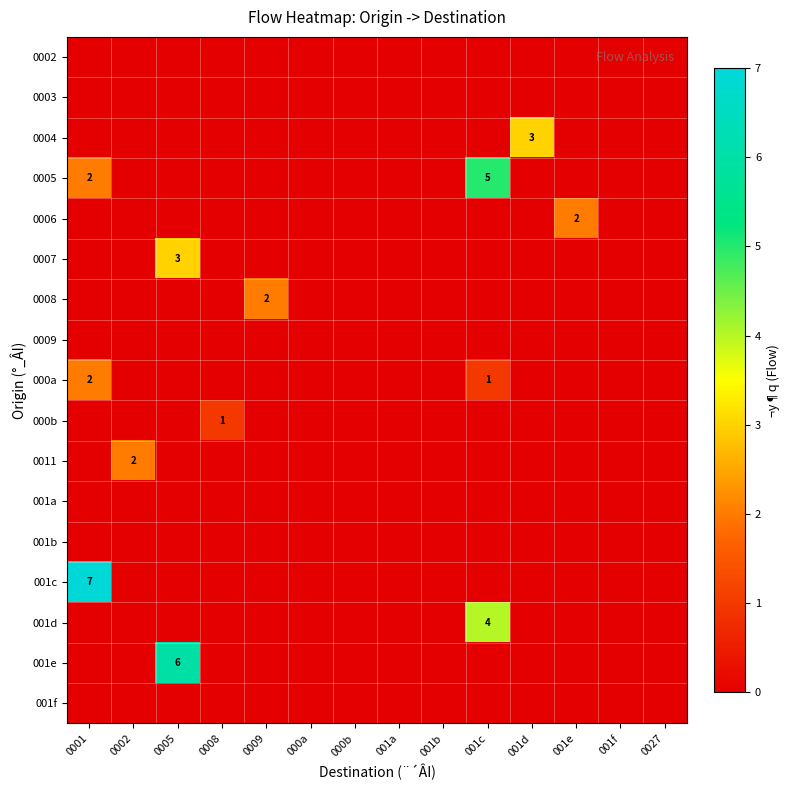

List the labels in order of 0011 value, smallest first.

0001, 0005, 0008, 0009, 000a, 000b, 001a, 001b, 001c, 001d, 001e, 001f, 0027, 0002